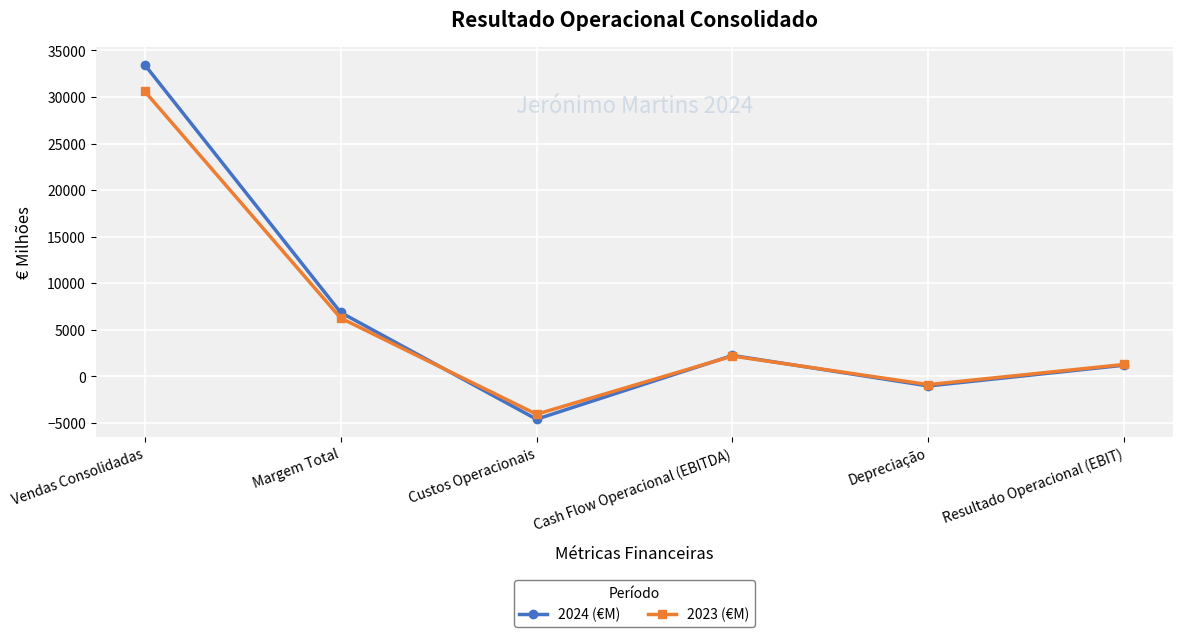

Does the chart have visible grid lines?

Yes